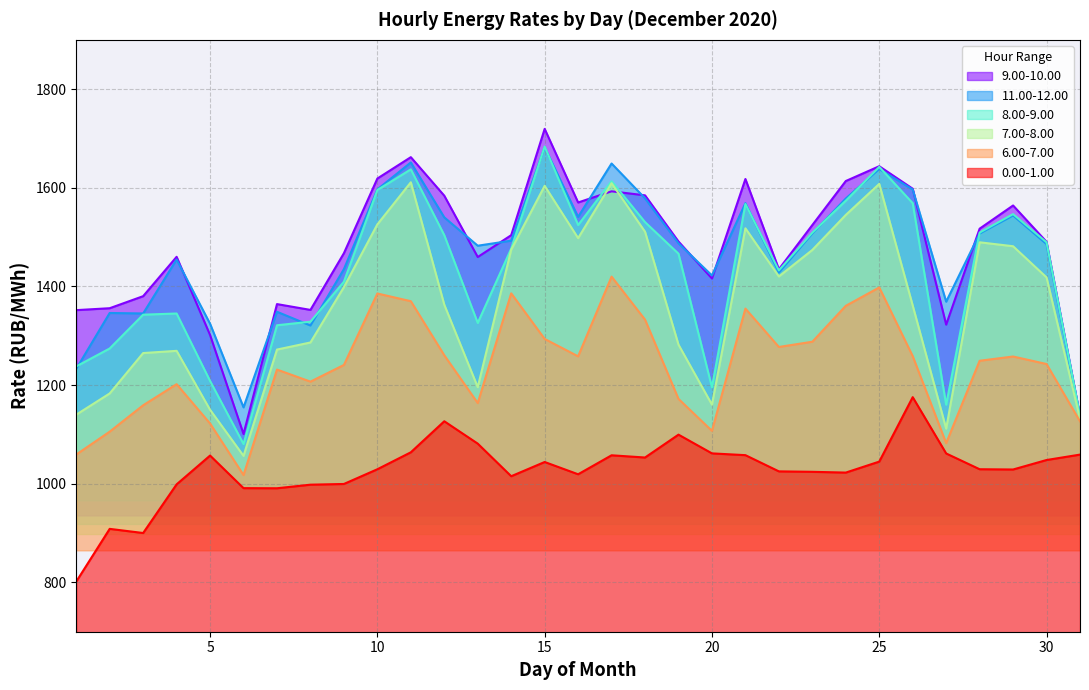

Reading left to right, list all the values displayed in this chart.

0.00-1.00: 1=801.6	2=908.5	3=900.1	4=998.8	5=1057.2	6=991.1	7=990.9	8=998.1	9=999.6	10=1029.4	11=1063.8	12=1126.7	13=1081.3	14=1015.3	15=1044.1	16=1019.2	17=1057.7	18=1053.2	19=1099.6	20=1061.6	21=1058.0	22=1025.1	23=1024.2	24=1022.6	25=1044.9	26=1175.6	27=1061.4	28=1029.4	29=1028.9	30=1048.1	31=1059.1
6.00-7.00: 1=1059.3	2=1105.6	3=1159.1	4=1201.9	5=1122.1	6=1017.6	7=1231.5	8=1207.0	9=1240.9	10=1385.7	11=1370.1	12=1260.5	13=1163.6	14=1386.0	15=1293.6	16=1258.3	17=1419.9	18=1332.7	19=1172.0	20=1107.2	21=1355.1	22=1277.3	23=1287.9	24=1360.7	25=1398.0	26=1258.7	27=1082.3	28=1249.4	29=1258.0	30=1242.8	31=1126.5
7.00-8.00: 1=1140.0	2=1183.1	3=1265.0	4=1269.5	5=1150.0	6=1056.5	7=1272.0	8=1286.4	9=1398.7	10=1525.9	11=1611.2	12=1363.0	13=1195.8	14=1474.7	15=1604.0	16=1498.0	17=1609.3	18=1510.9	19=1282.0	20=1160.4	21=1517.9	22=1420.3	23=1474.0	24=1545.0	25=1608.0	26=1361.4	27=1111.7	28=1489.5	29=1481.5	30=1418.3	31=1131.5
8.00-9.00: 1=1237.9	2=1274.2	3=1342.8	4=1345.2	5=1208.4	6=1080.5	7=1321.3	8=1328.6	9=1409.7	10=1595.6	11=1637.4	12=1504.0	13=1326.1	14=1476.8	15=1683.7	16=1524.5	17=1613.3	18=1530.5	19=1466.4	20=1195.5	21=1567.1	22=1432.7	23=1509.2	24=1573.9	25=1642.5	26=1568.8	27=1160.2	28=1509.2	29=1546.7	30=1489.6	31=1137.6
9.00-10.00: 1=1352.0	2=1355.9	3=1380.3	4=1460.1	5=1301.6	6=1100.8	7=1364.2	8=1352.5	9=1467.4	10=1618.8	11=1662.1	12=1584.0	13=1459.7	14=1504.0	15=1719.5	16=1570.3	17=1592.9	18=1584.8	19=1491.1	20=1416.2	21=1617.9	22=1435.0	23=1524.5	24=1613.8	25=1643.8	26=1598.2	27=1322.6	28=1517.1	29=1564.2	30=1490.5	31=1138.2
11.00-12.00: 1=1232.9	2=1346.2	3=1345.3	4=1454.6	5=1324.4	6=1154.9	7=1348.7	8=1320.8	9=1435.1	10=1596.8	11=1651.4	12=1540.1	13=1482.6	14=1492.8	15=1682.1	16=1541.0	17=1649.3	18=1578.7	19=1487.5	20=1422.3	21=1568.9	22=1428.2	23=1507.5	24=1578.3	25=1638.1	26=1596.6	27=1369.2	28=1507.3	29=1543.8	30=1485.9	31=1136.9